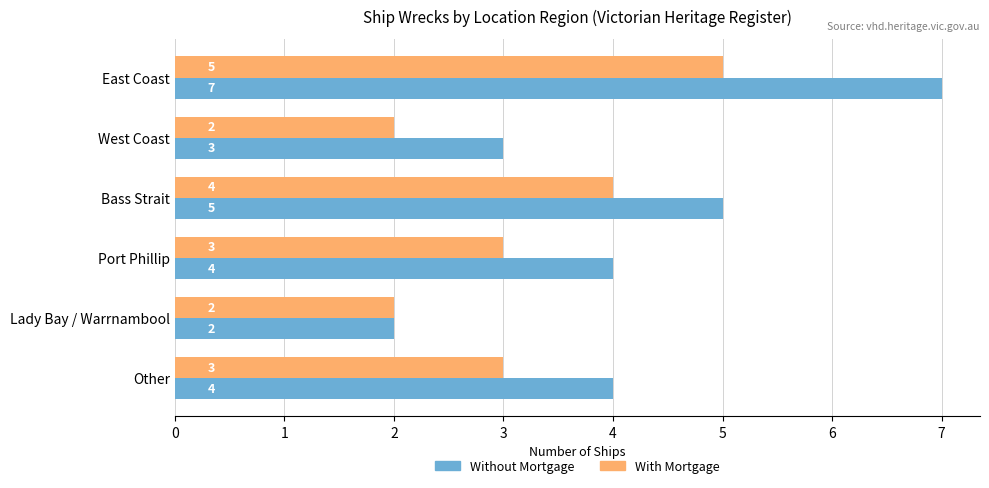

What is the total value across all series at Other?

7